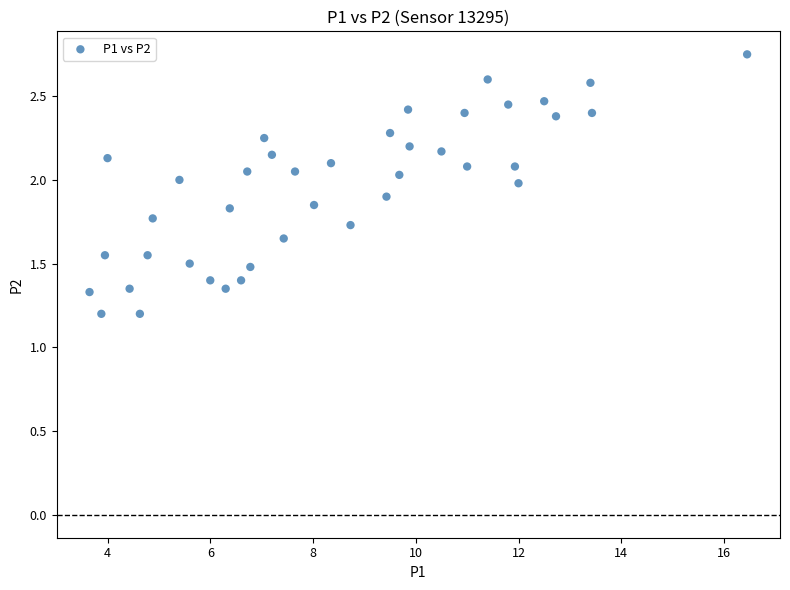

What is the range of X values (max minus min)?

12.8